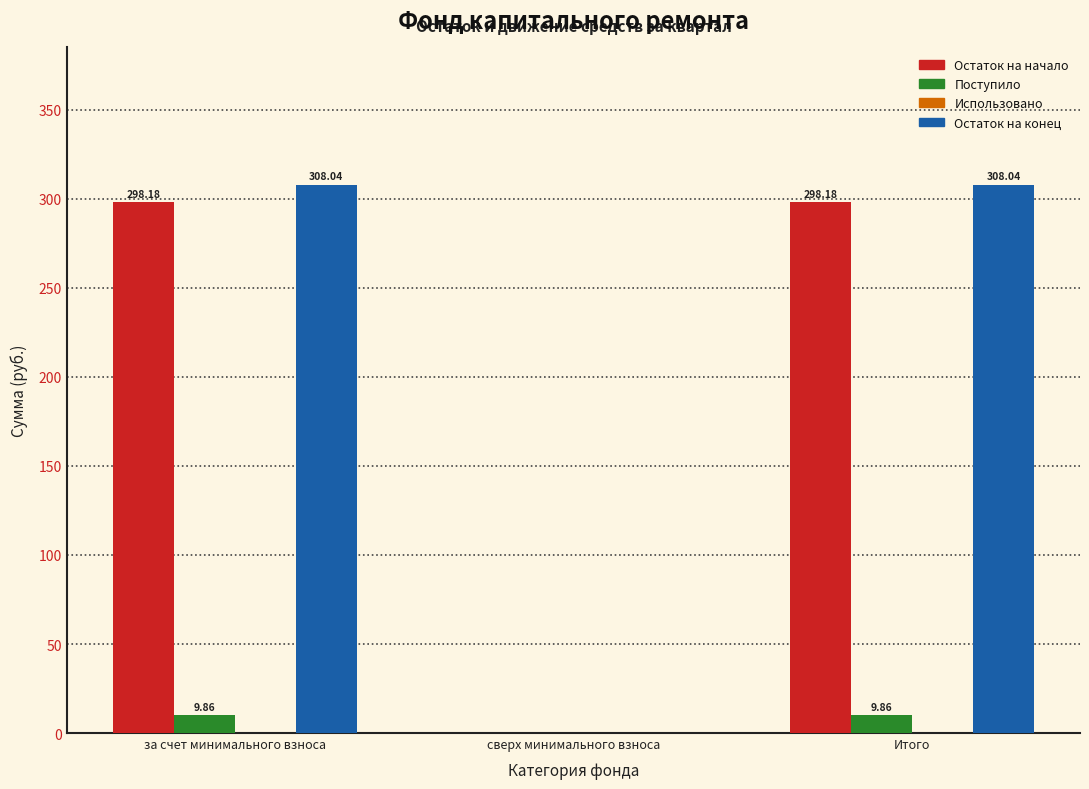

Where does the Остаток на начало series first go above 298?

за счет минимального взноса